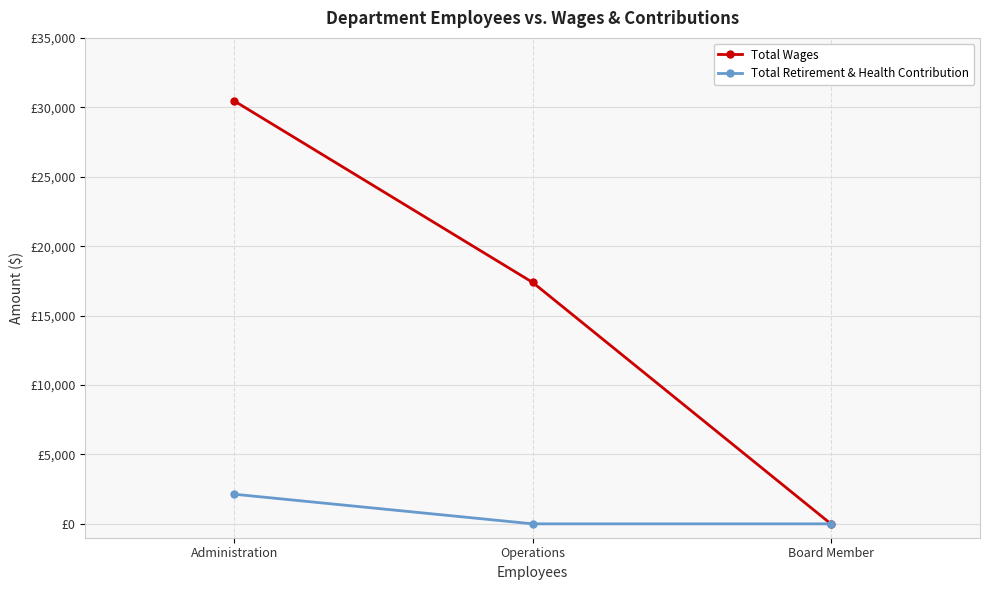

At which label is Total Wages closest to 15225?

Operations